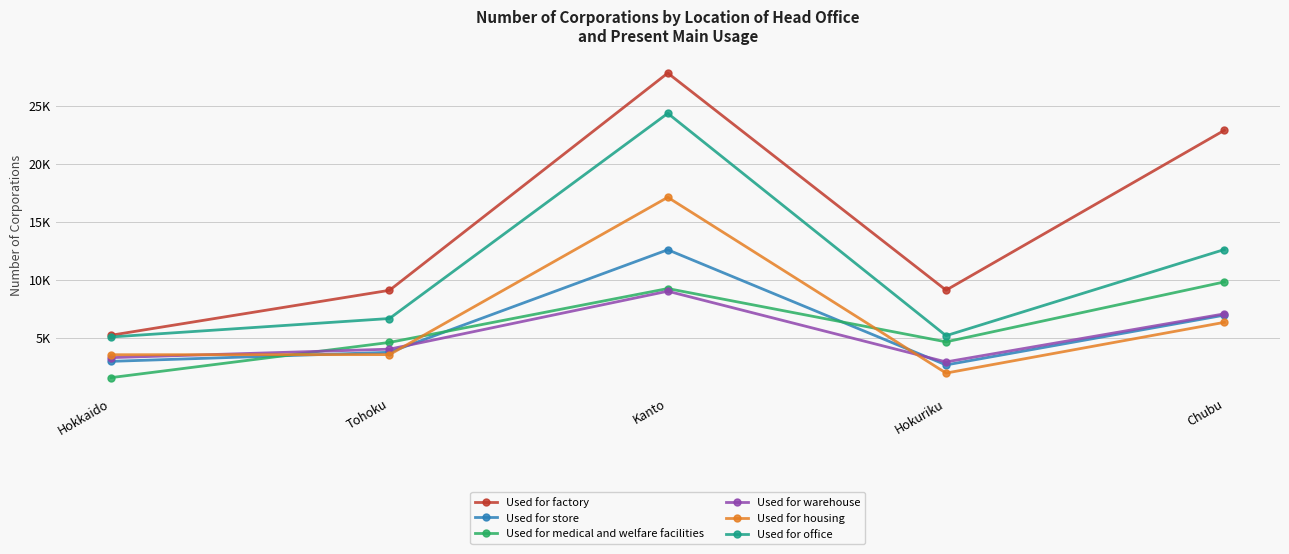

Rank the series by their maximum value, from lowest to highest.

Used for warehouse, Used for medical and welfare facilities, Used for store, Used for housing, Used for office, Used for factory